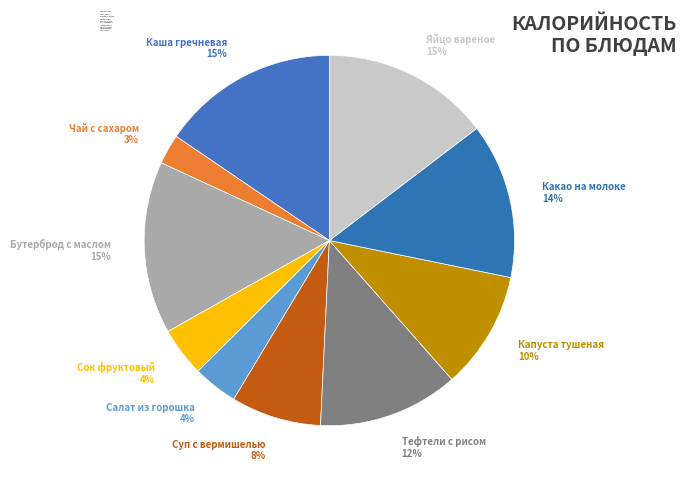

Do Салат из горошка and Каша гречневая together represent more than half of the pie?

No